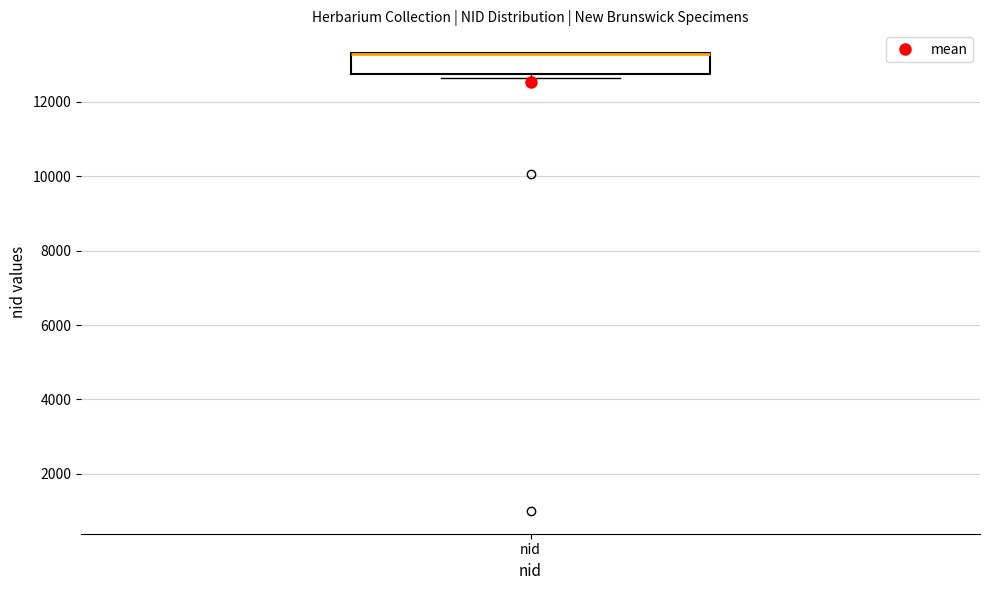

Where is the lower edge of the box for nid on the y-axis? The values are not printed on the chart, so give them approximately, as read against the axis.

12800